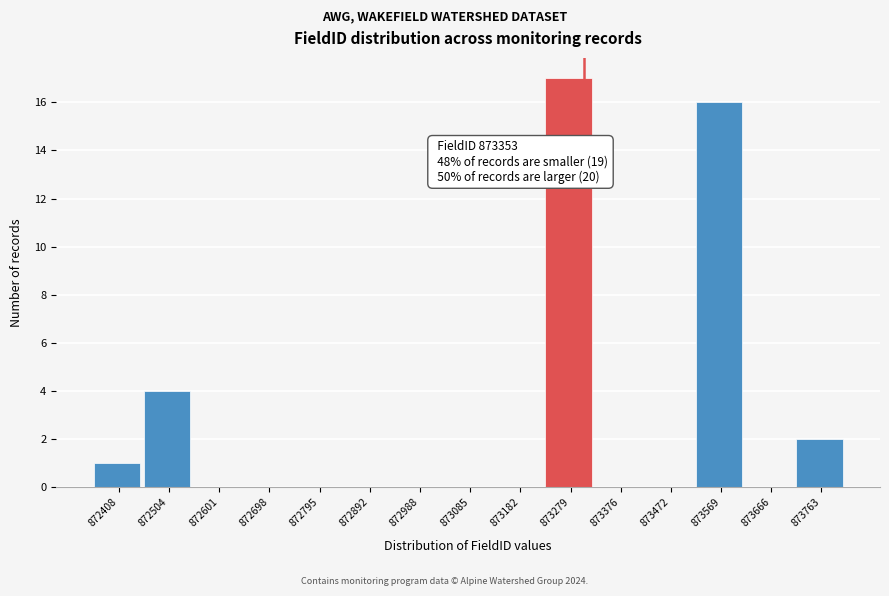

Reading left to right, extract all data points from this chart.

872408=1	872504=4	872601=0	872698=0	872795=0	872892=0	872988=0	873085=0	873182=0	873279=17	873376=0	873472=0	873569=16	873666=0	873763=2